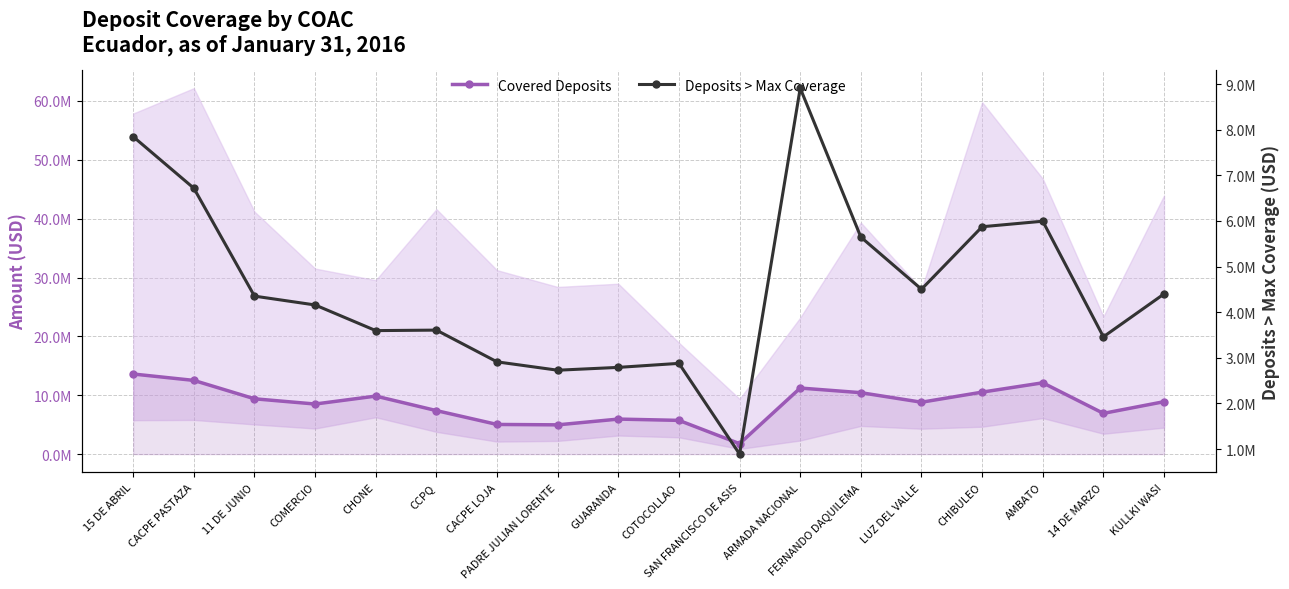

Rank the series at 15 DE ABRIL from highest to lowest value.

Covered Deposits, Deposits > Max Coverage